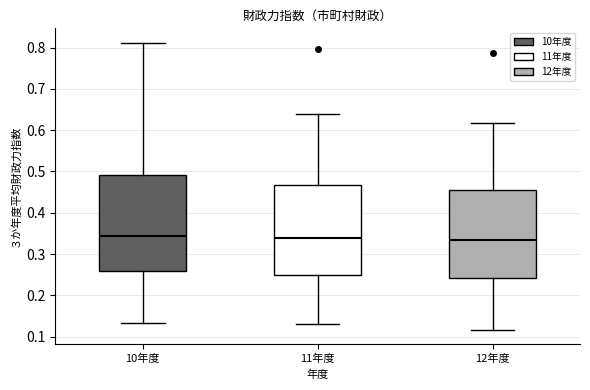

Comparing the boxes themselves (not the whiskers), which one is the tallest?

10年度